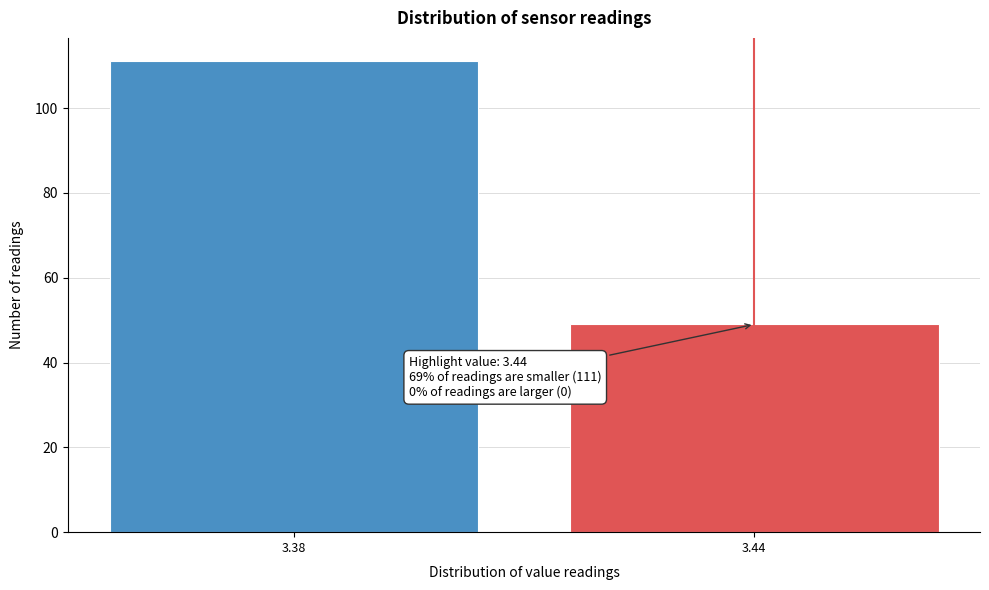

Reading left to right, what are all the values shown in this chart?

3.38=111	3.44=49